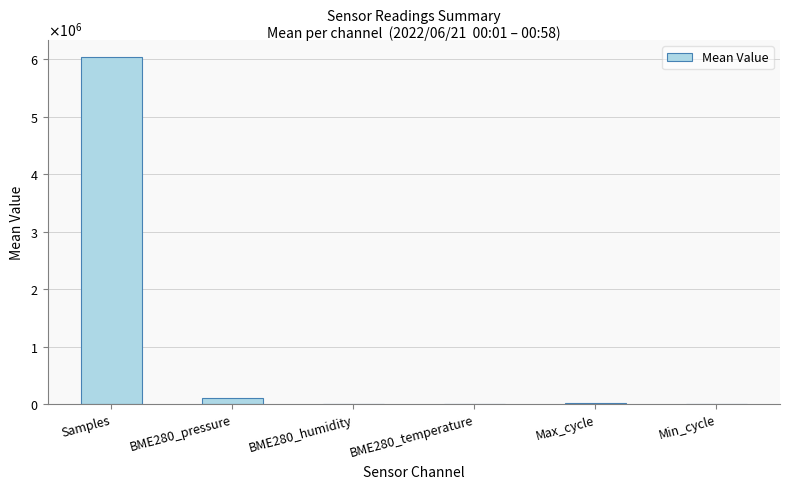

What is the label of the 1st bar from the left?

Samples